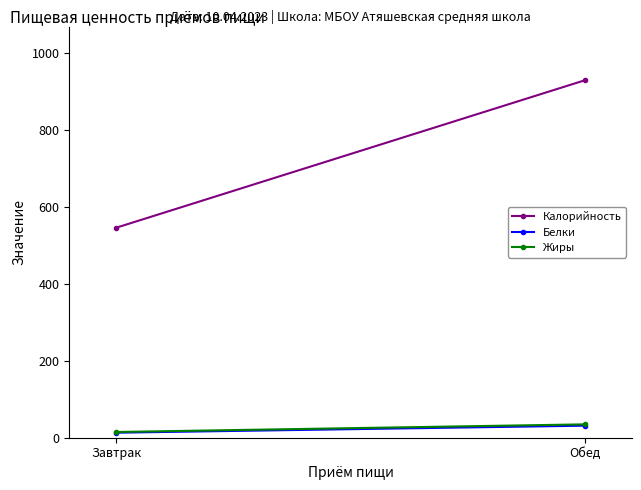

Which series has the widest spread of values?

Калорийность